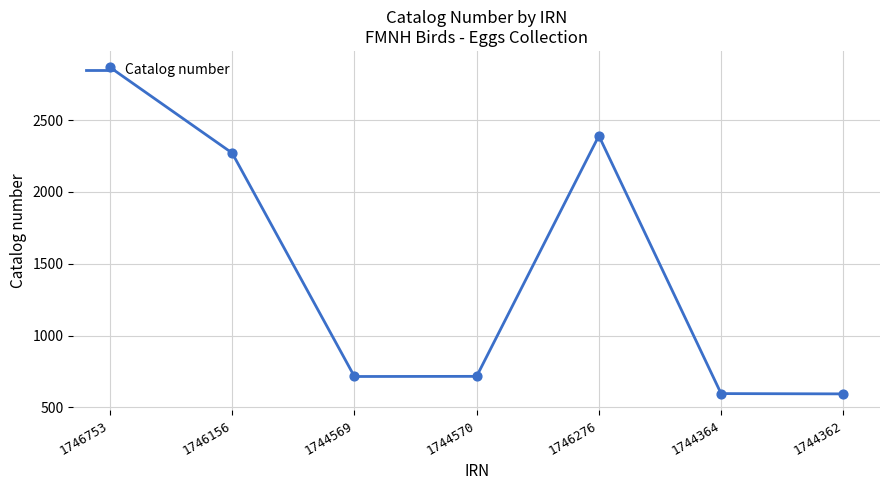

What is the change in value from 1746156 to 1744569?

-1555